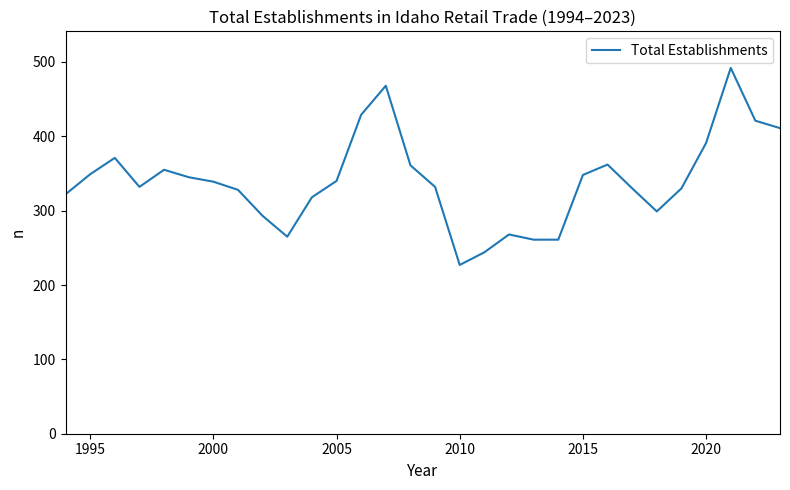

What is the difference between the maximum and minimum values?

265